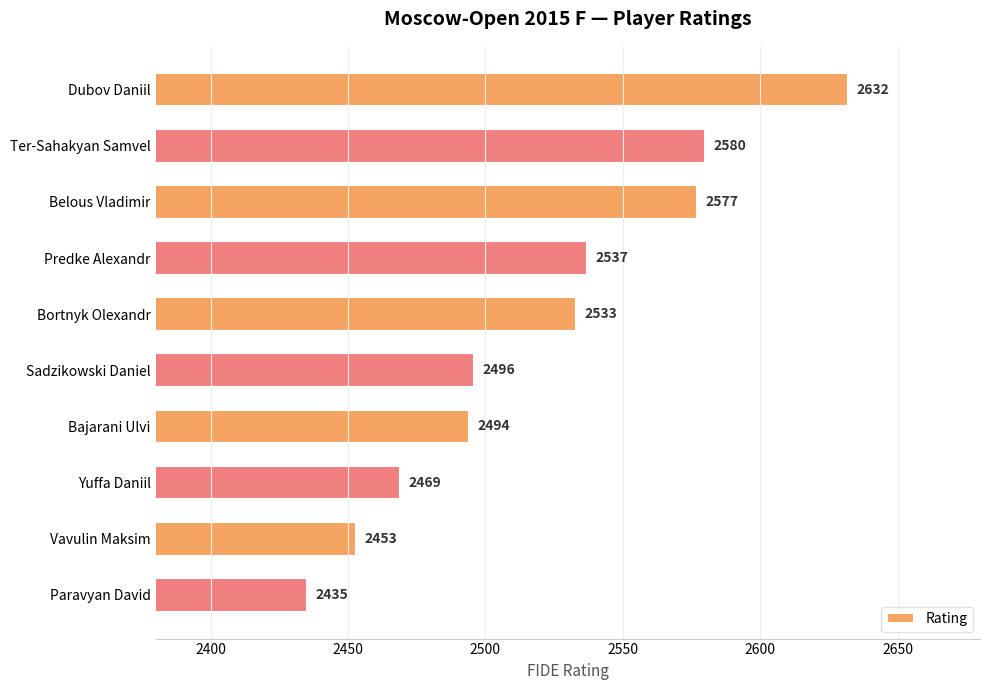

What is the difference between the maximum and minimum values?

197